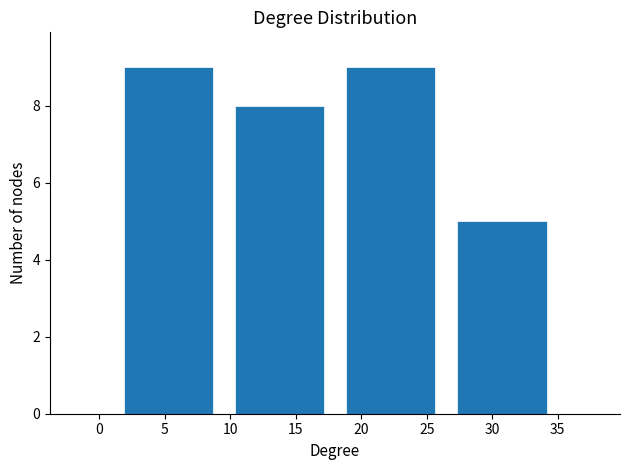

Reading left to right, transcribe this chart: for each bar, give the range it covers on the x-axis and its height. The values are not printed on the chart, so give them approximately, as read against the axis.

1.0 to 9.5: 9
9.5 to 18.0: 8
18.0 to 26.5: 9
26.5 to 35.0: 5